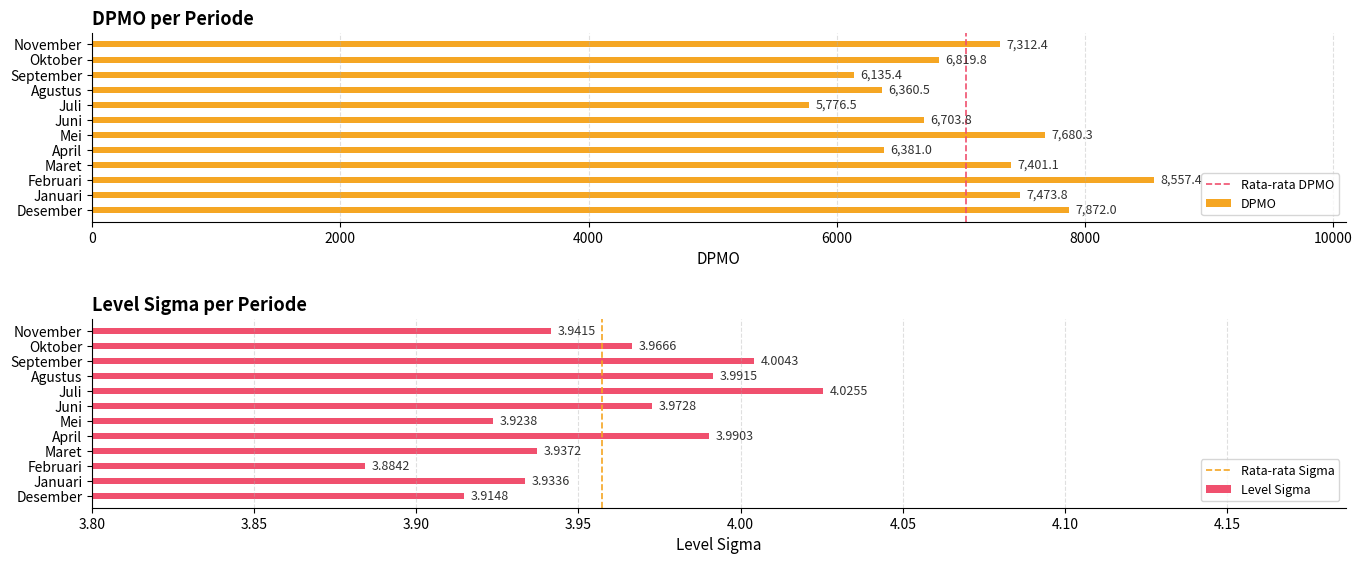

Reading left to right, list all the values displayed in this chart.

DPMO: Desember=7872.0	Januari=7473.8	Februari=8557.4	Maret=7401.1	April=6381.0	Mei=7680.3	Juni=6703.8	Juli=5776.5	Agustus=6360.5	September=6135.4	Oktober=6819.8	November=7312.4
Level Sigma: Desember=3.9	Januari=3.9	Februari=3.9	Maret=3.9	April=4.0	Mei=3.9	Juni=4.0	Juli=4.0	Agustus=4.0	September=4.0	Oktober=4.0	November=3.9